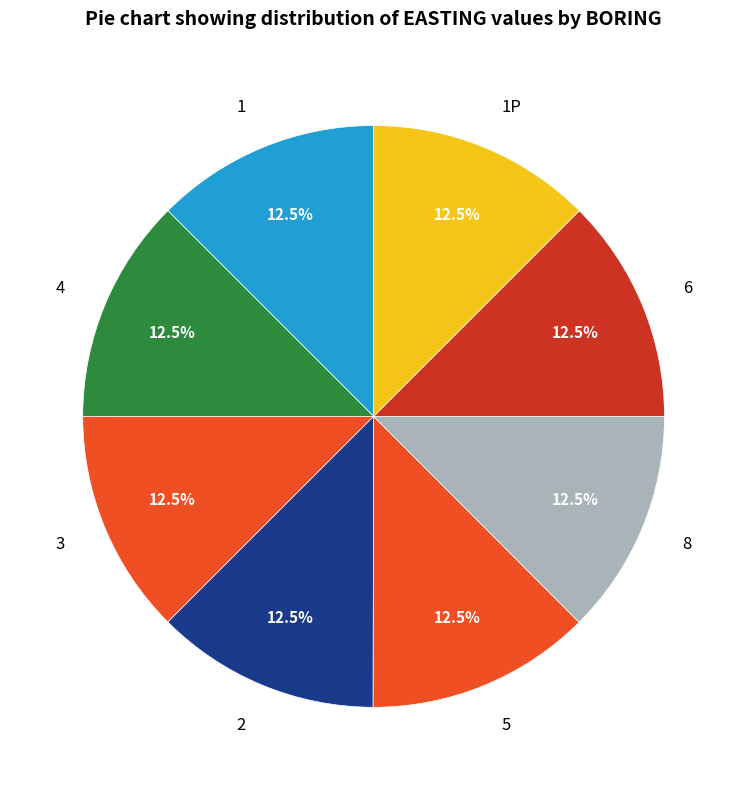

True or false: 8 accounts for 3% of the total.

False